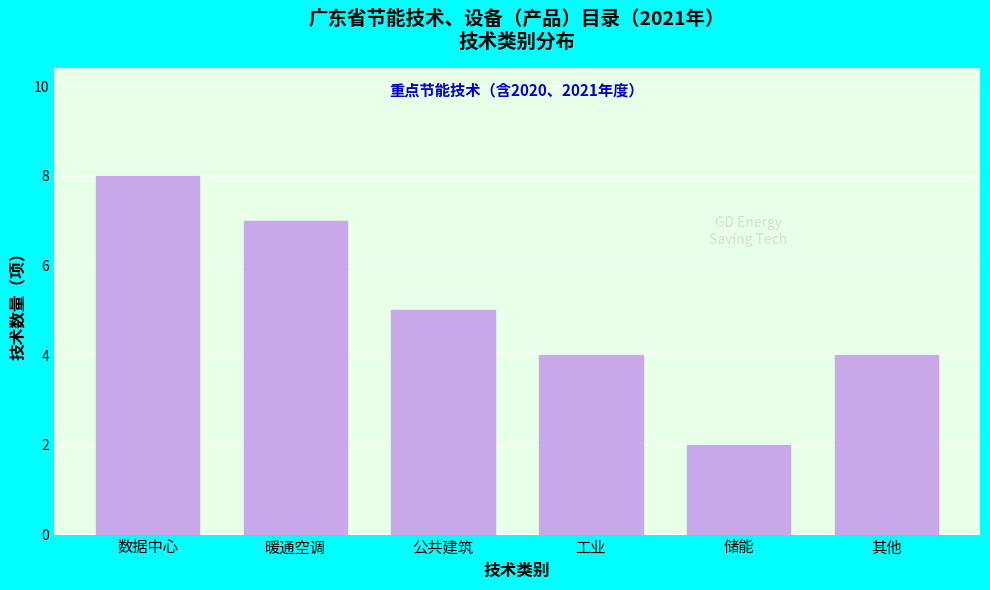

Reading right to left, what are all the values shown in this chart?

其他=4	储能=2	工业=4	公共建筑=5	暖通空调=7	数据中心=8